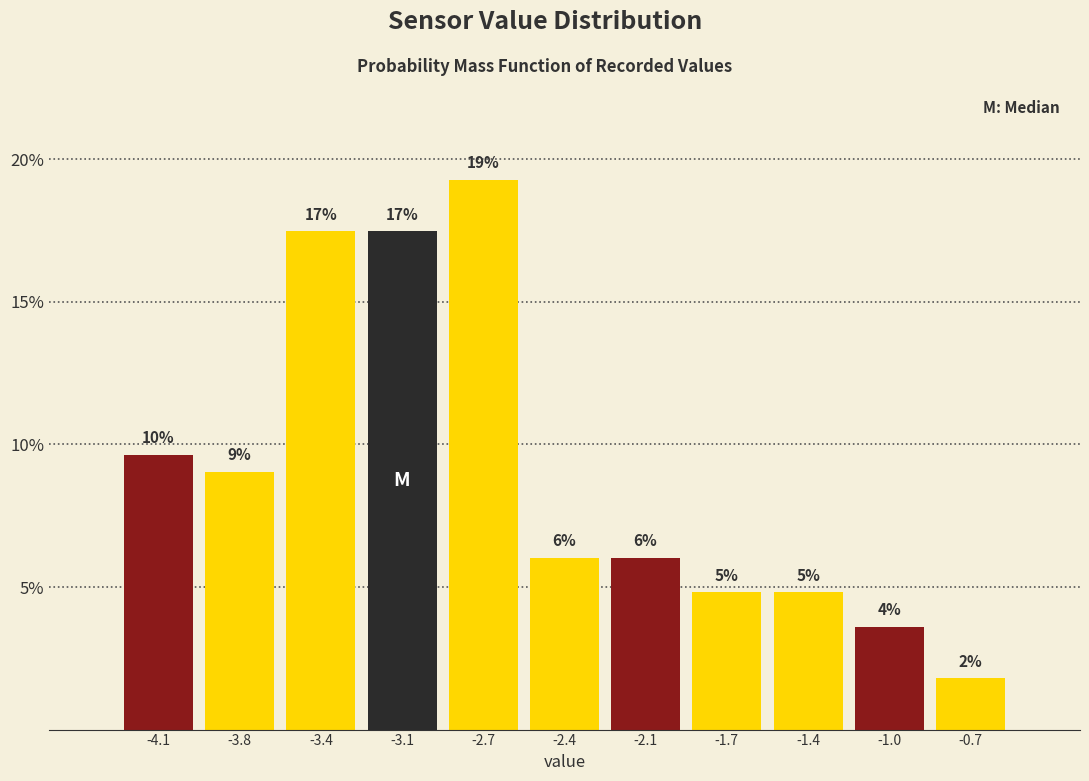

Are the bars horizontal?

No